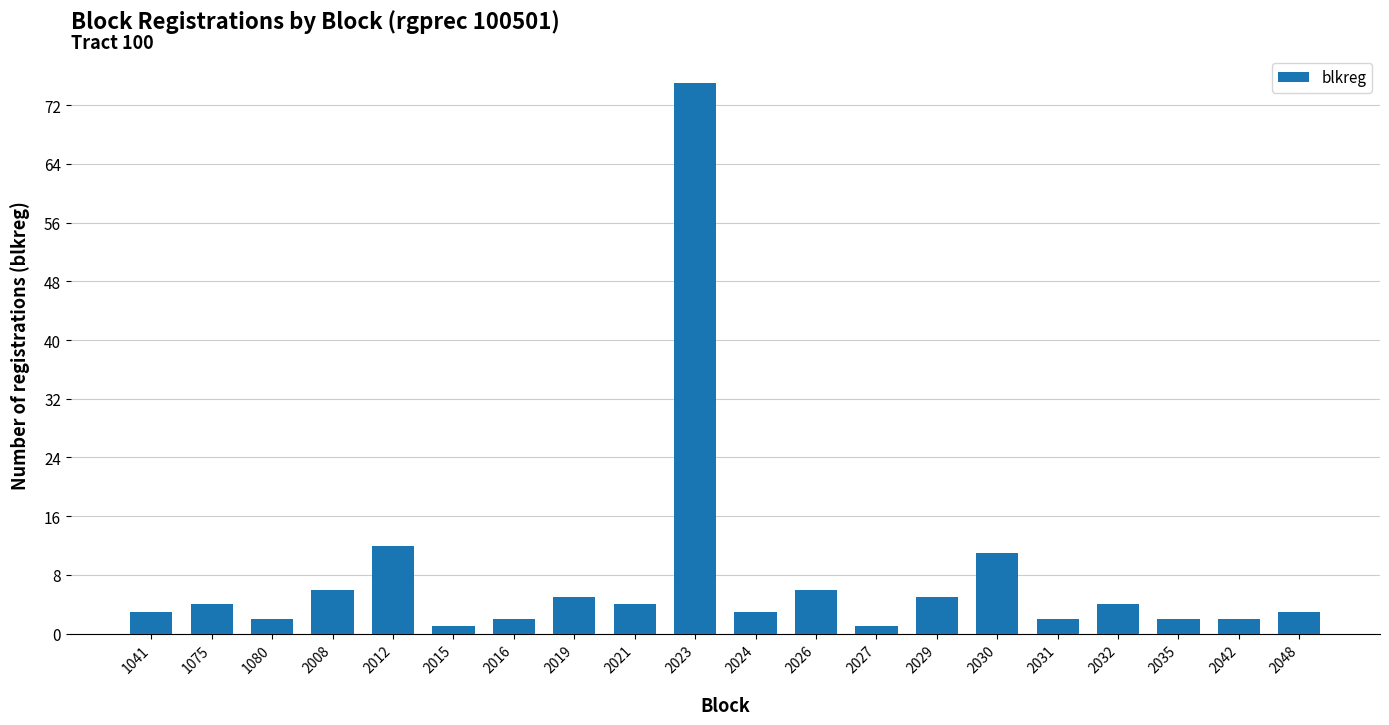

What is the greatest value displayed?

75